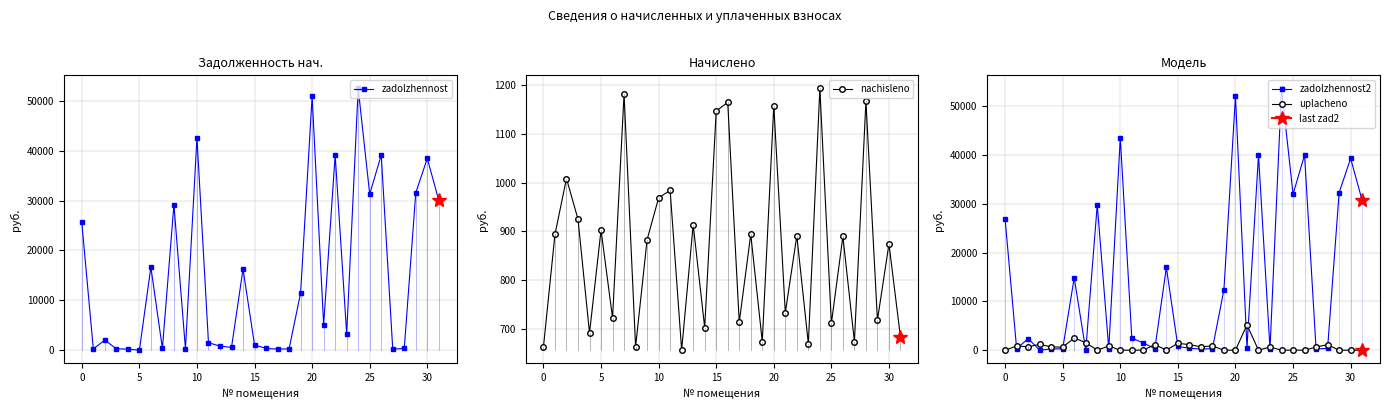

How many categories are shown in the chart?

32